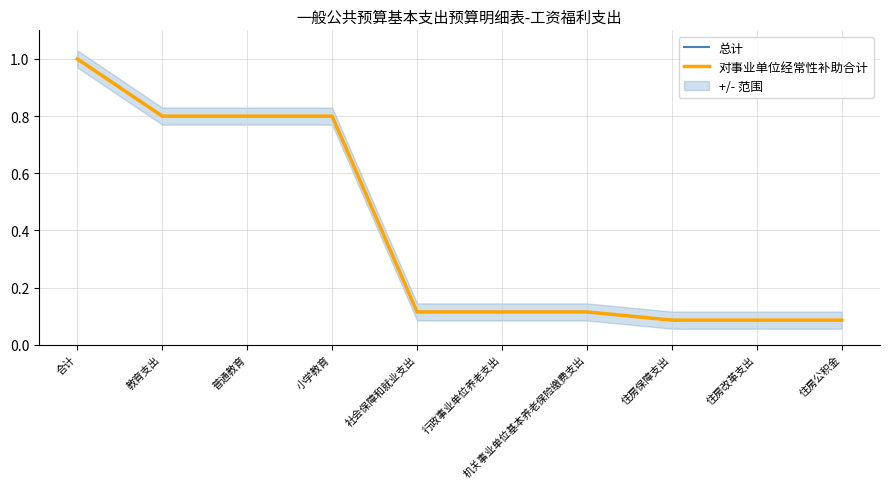

Read the 对事业单位经常性补助合计 value at 社会保障和就业支出.

0.1